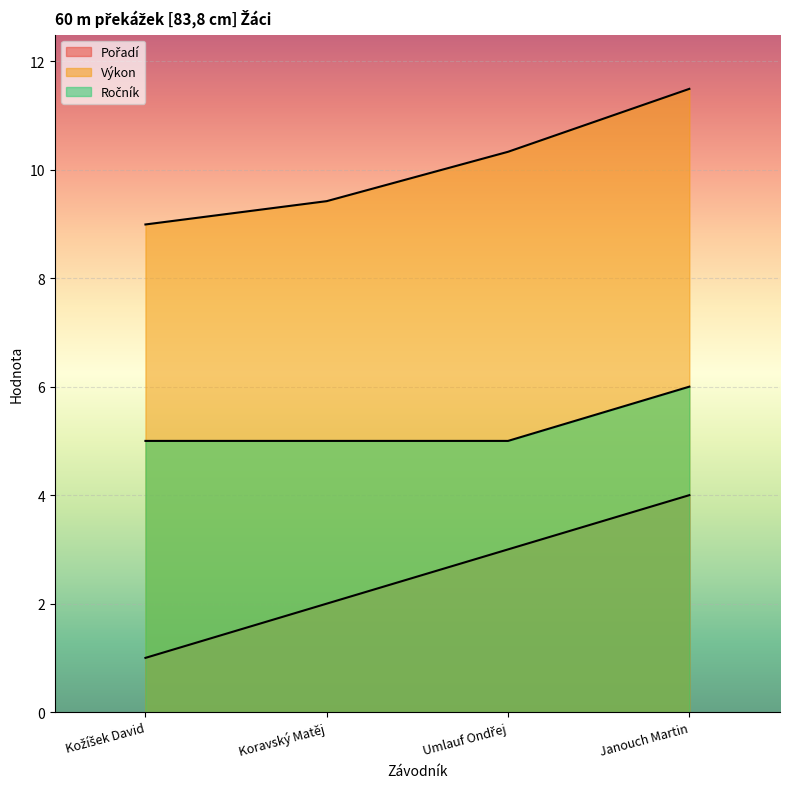

Which series changed the most between Kožíšek David and Janouch Martin?

Pořadí